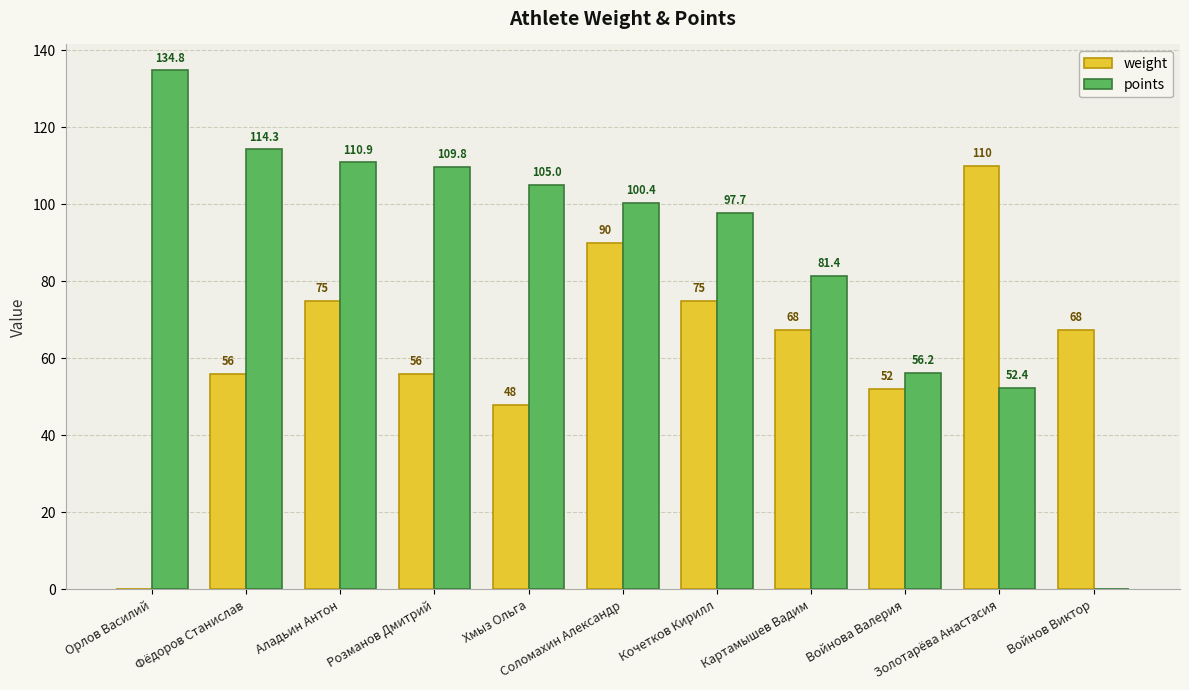

True or false: weight has a value of 14.6 at Розманов Дмитрий.

False